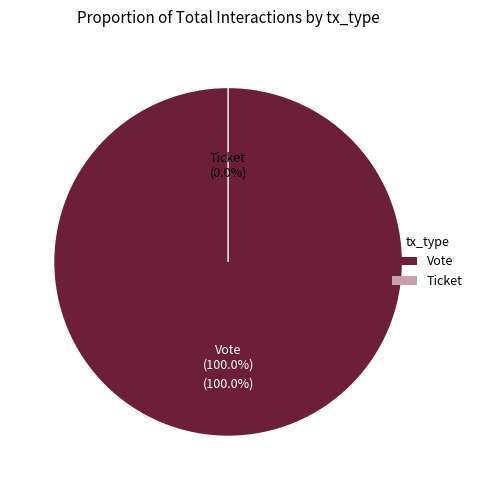

What percentage is the Vote slice, to the nearest percent?

100%